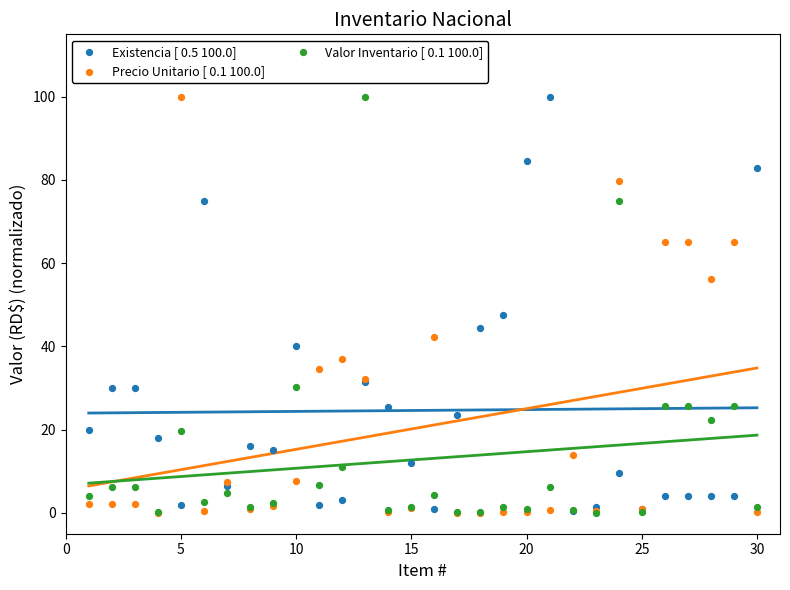

Across all series, what Y value is closest to 50?

47.5